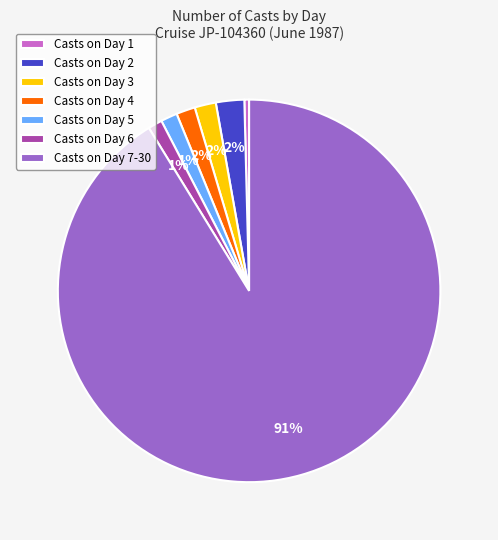

Count the number of slices in the pie.

7